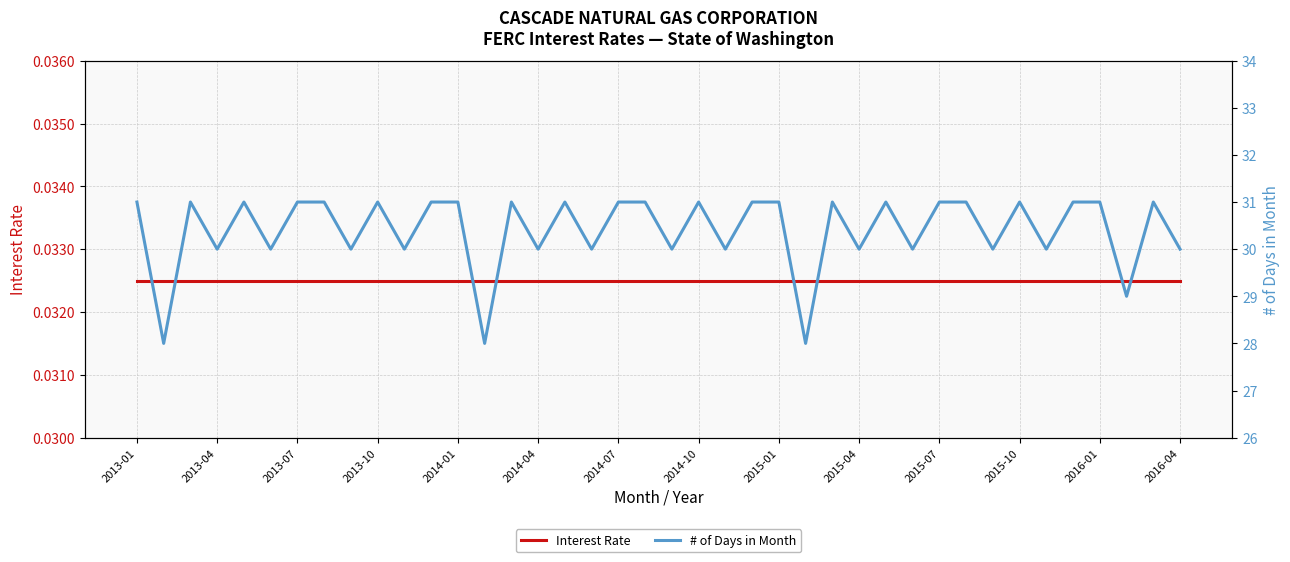

What are all the series names shown in the legend?

Interest Rate, # of Days in Month